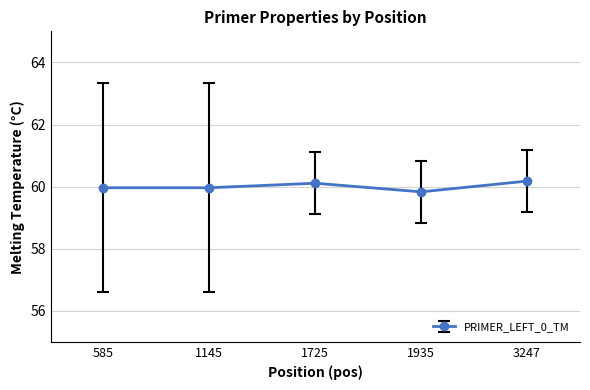

What is the sum of all values?

300.1